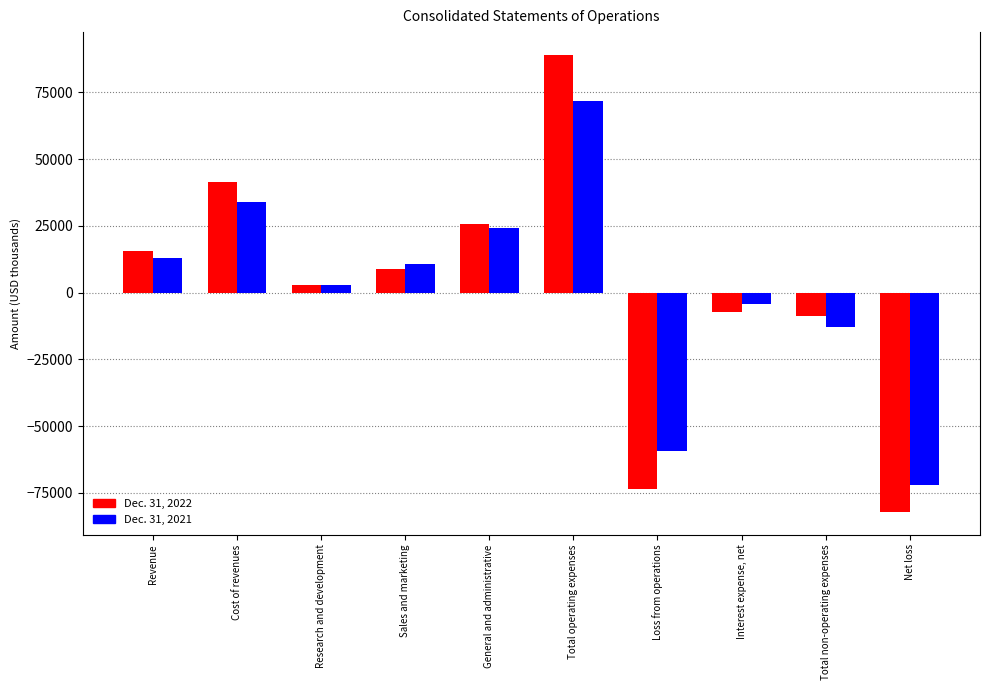

List the labels in order of Dec. 31, 2022 value, smallest first.

Net loss, Loss from operations, Total non-operating expenses, Interest expense, net, Research and development, Sales and marketing, Revenue, General and administrative, Cost of revenues, Total operating expenses